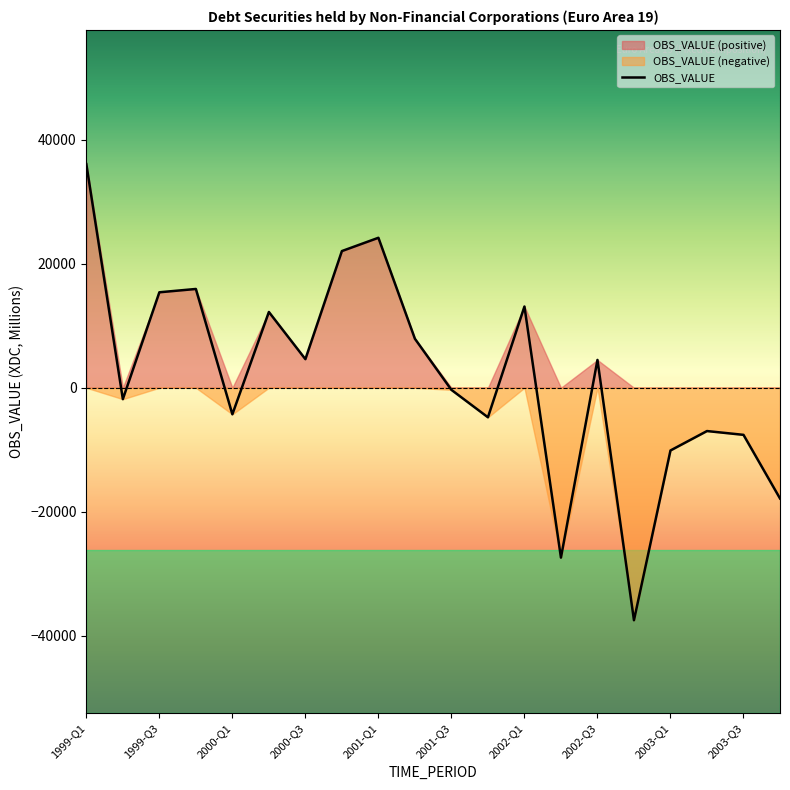

What is the sum of the values at 1999-Q2 and 2003-Q1?

-11965.4